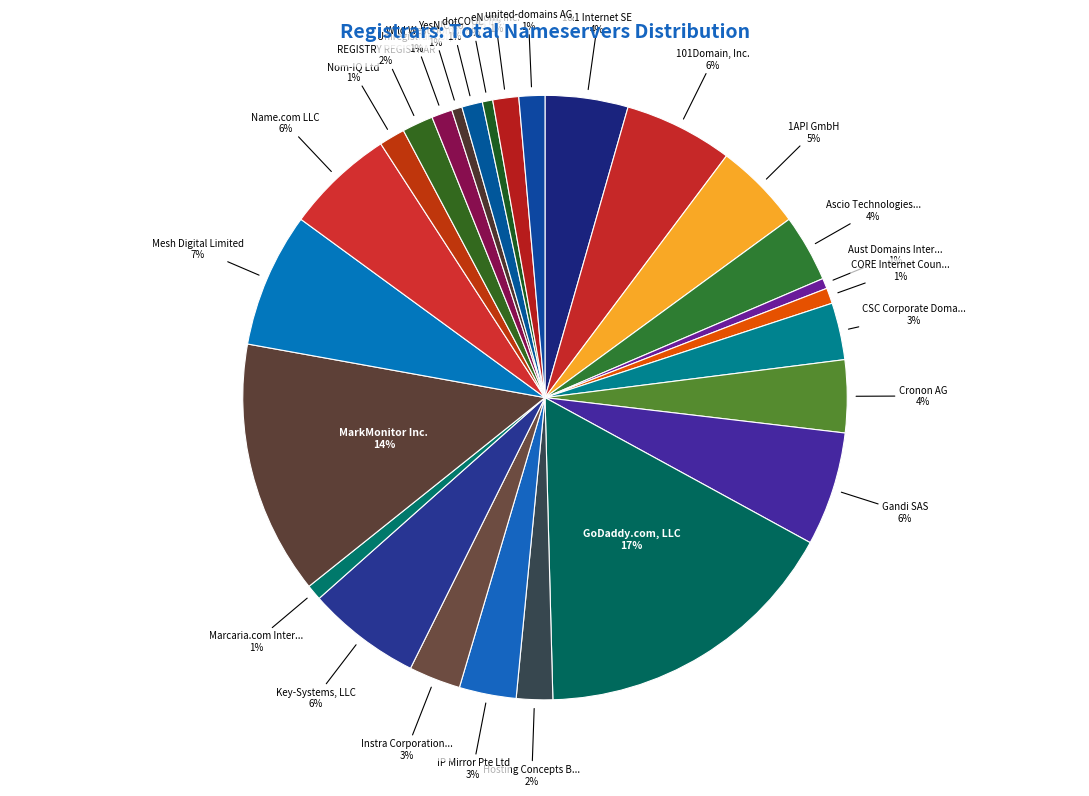

How many slices are in this pie chart?

26